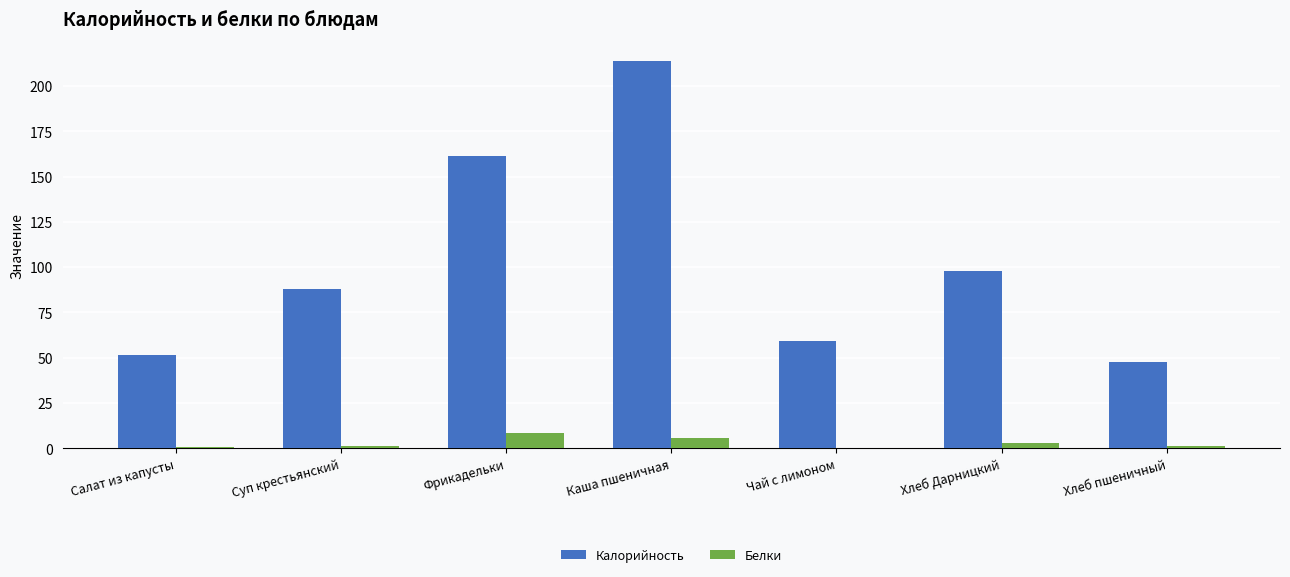

What is the greatest value displayed?

213.7